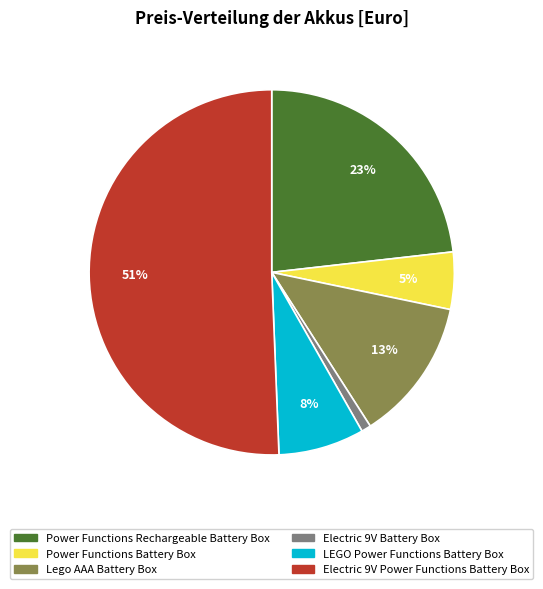

Do LEGO Power Functions Battery Box and Lego AAA Battery Box together represent more than half of the pie?

No